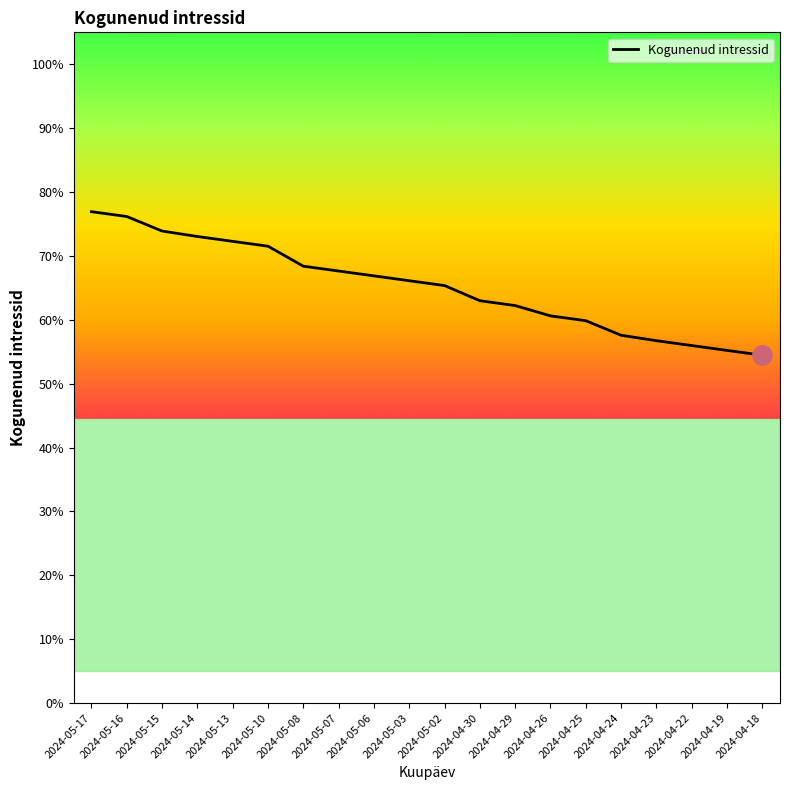

List the labels in order of value, smallest first.

2024-04-18, 2024-04-19, 2024-04-22, 2024-04-23, 2024-04-24, 2024-04-25, 2024-04-26, 2024-04-29, 2024-04-30, 2024-05-02, 2024-05-03, 2024-05-06, 2024-05-07, 2024-05-08, 2024-05-10, 2024-05-13, 2024-05-14, 2024-05-15, 2024-05-16, 2024-05-17